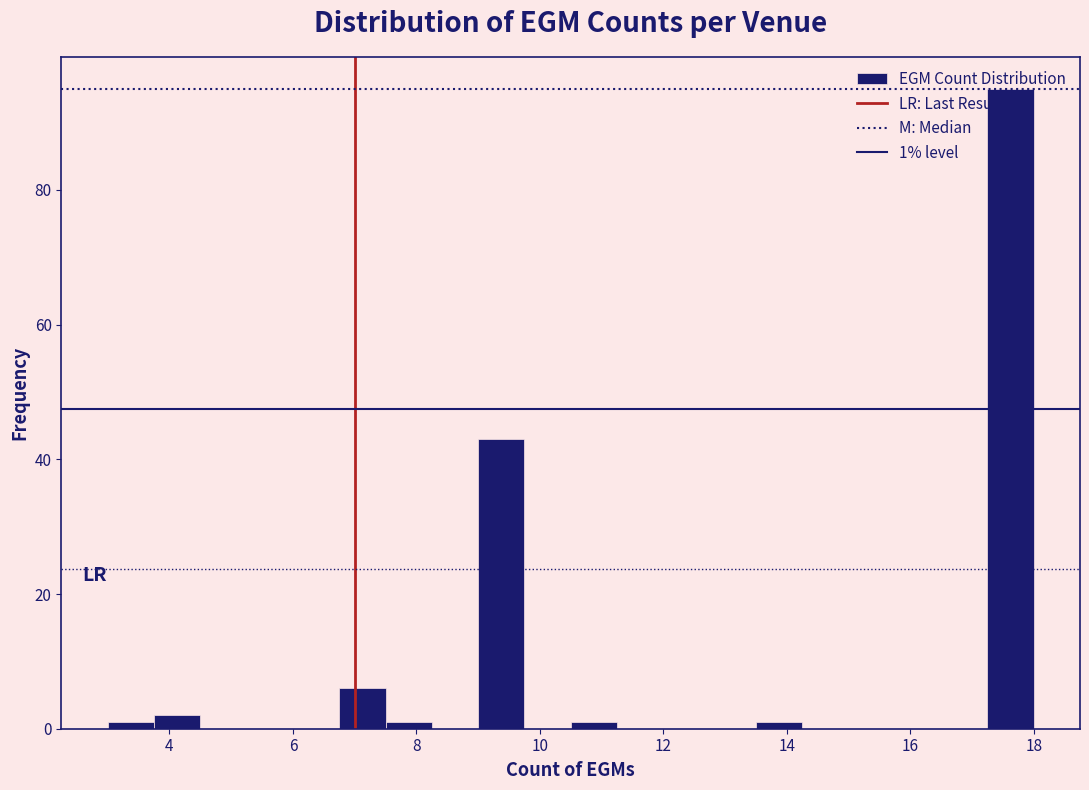

Around what value on the x-axis is the tallest bar? Give the approximate position of its centre, as read against the axis.

17.6